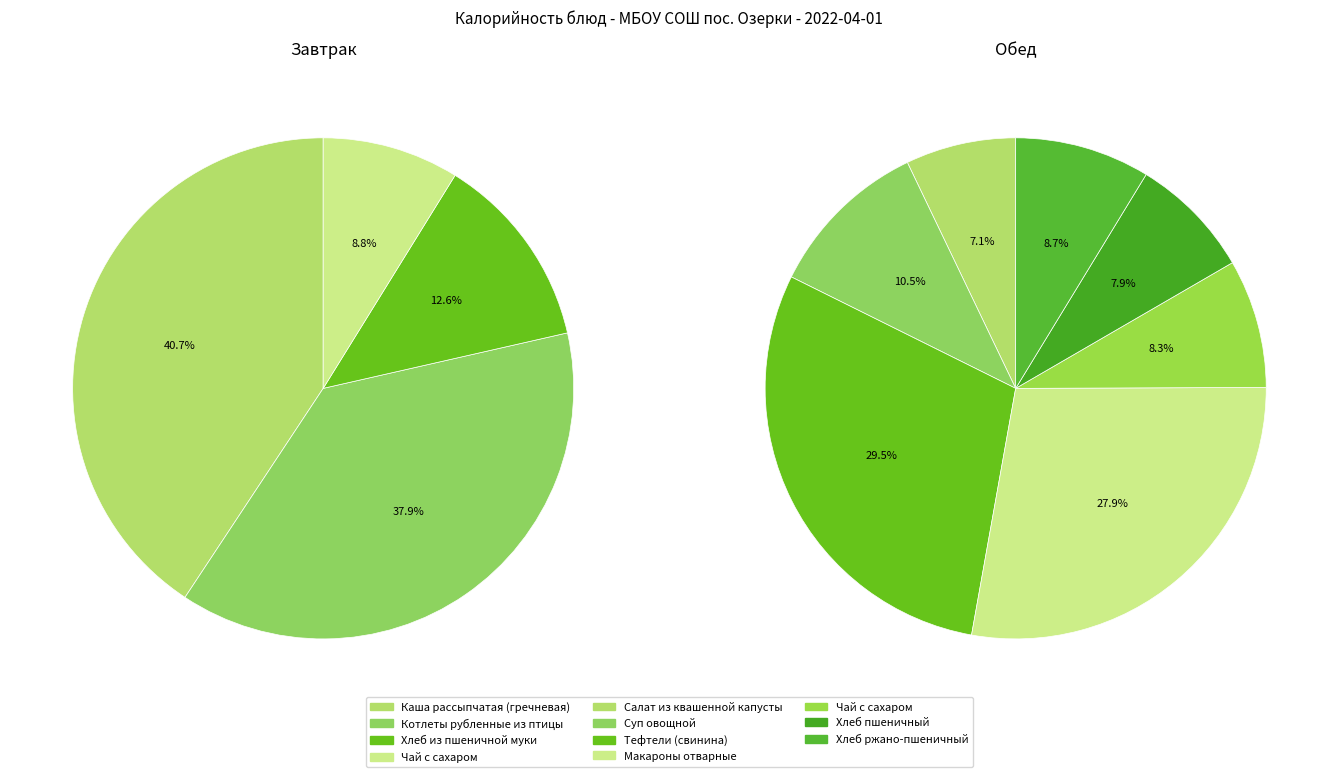

Does Суп овощной represent more than half of the total?

No